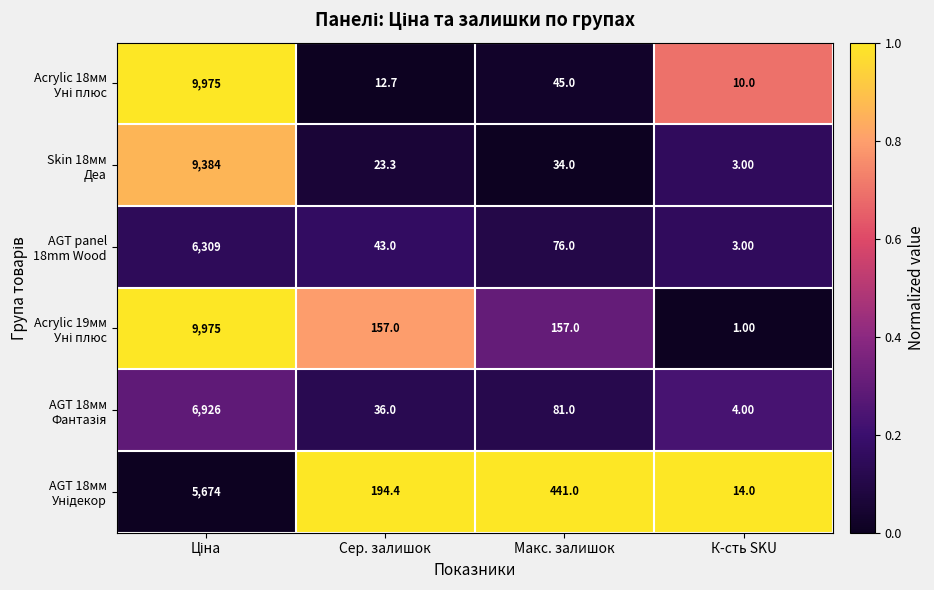

What is the spread (max minus min) of values at К-сть SKU?

13.0